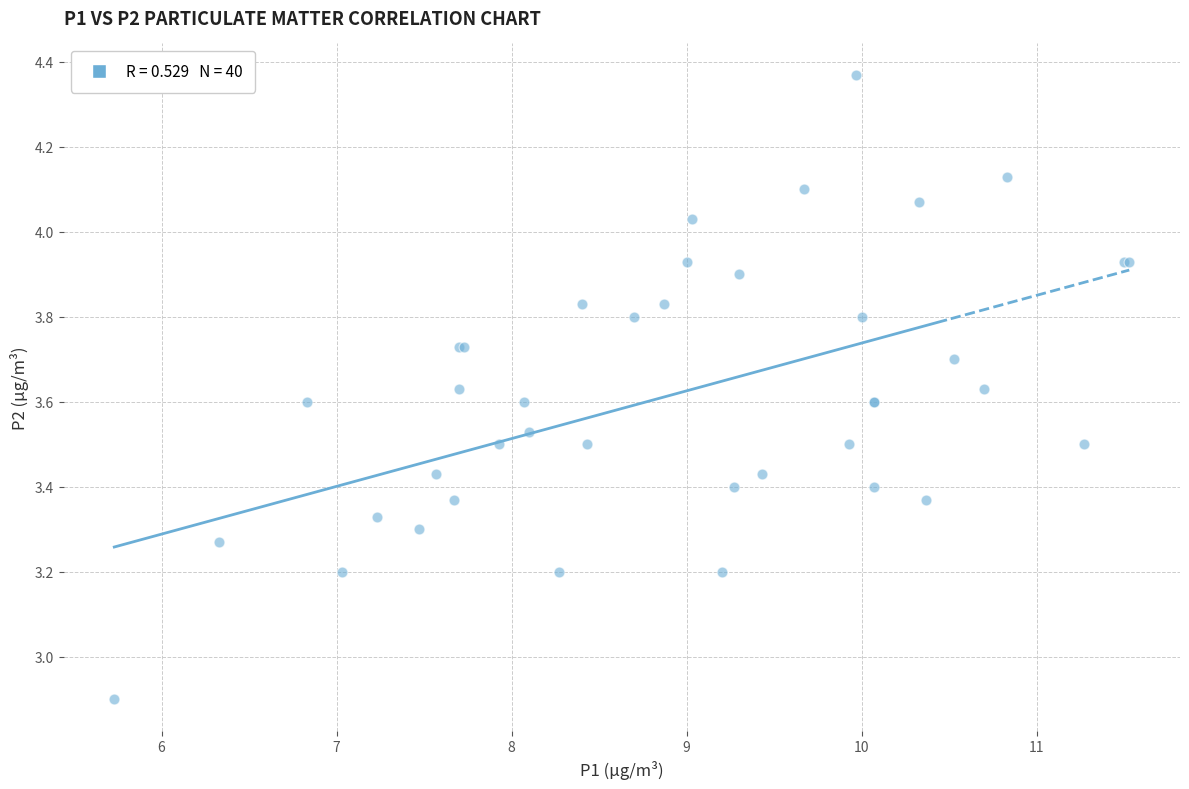

What Y value in the scatter plot is closest to 3?

2.9